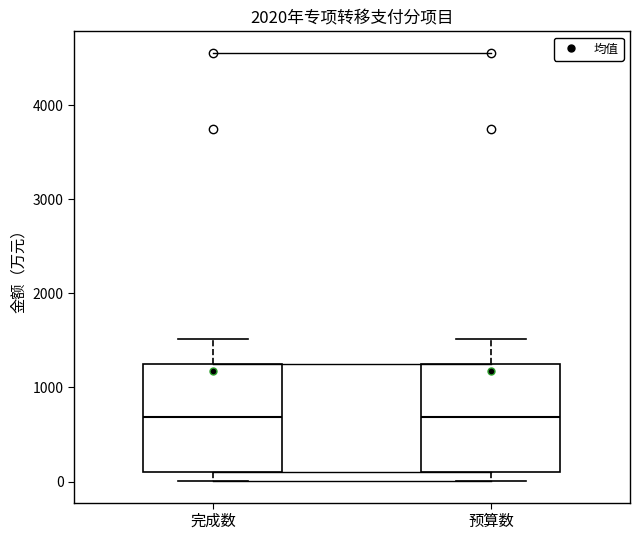

Where does the median line of the box for 完成数 sit on the y-axis? The values are not printed on the chart, so give them approximately, as read against the axis.

700